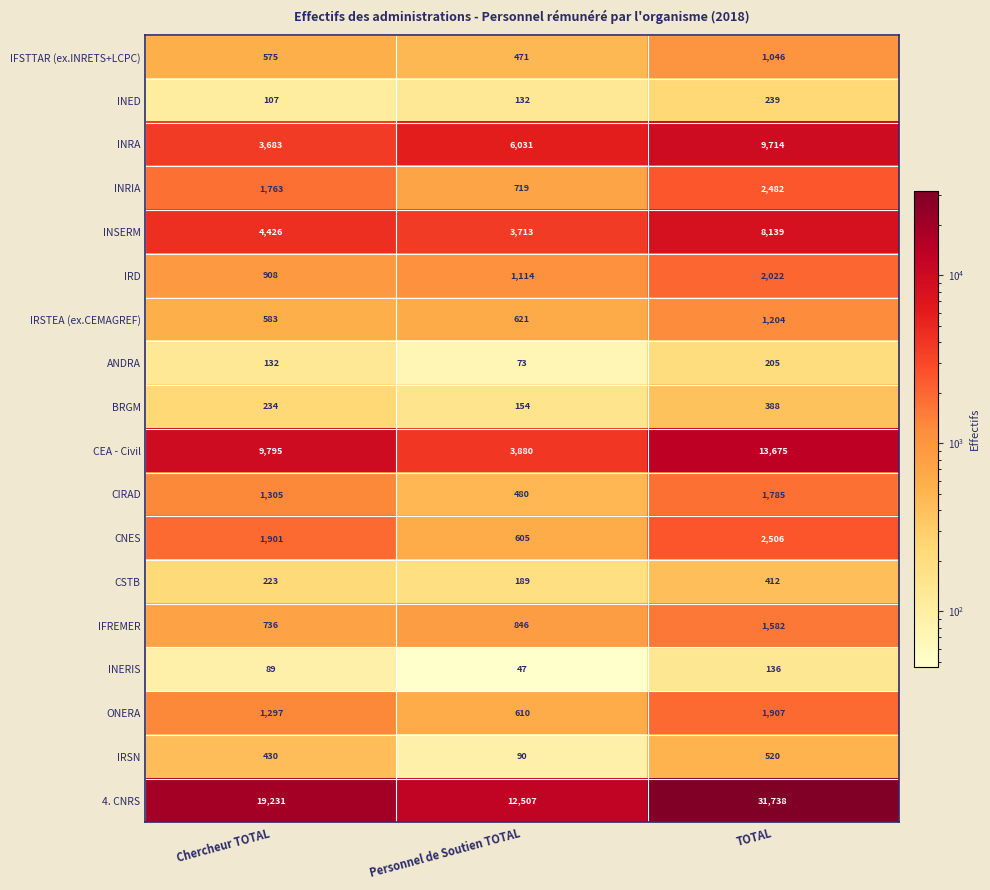

What is the difference between the highest and lowest values at Chercheur TOTAL?

19142